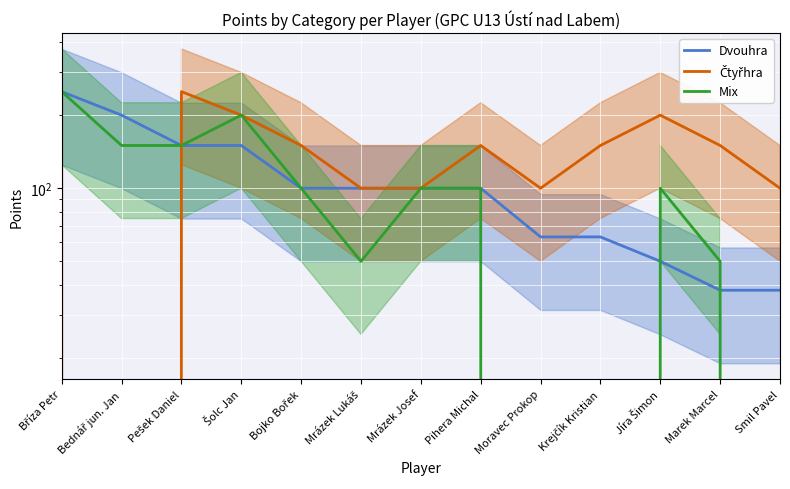

Which label corresponds to the largest value in the chart?

Bříza Petr